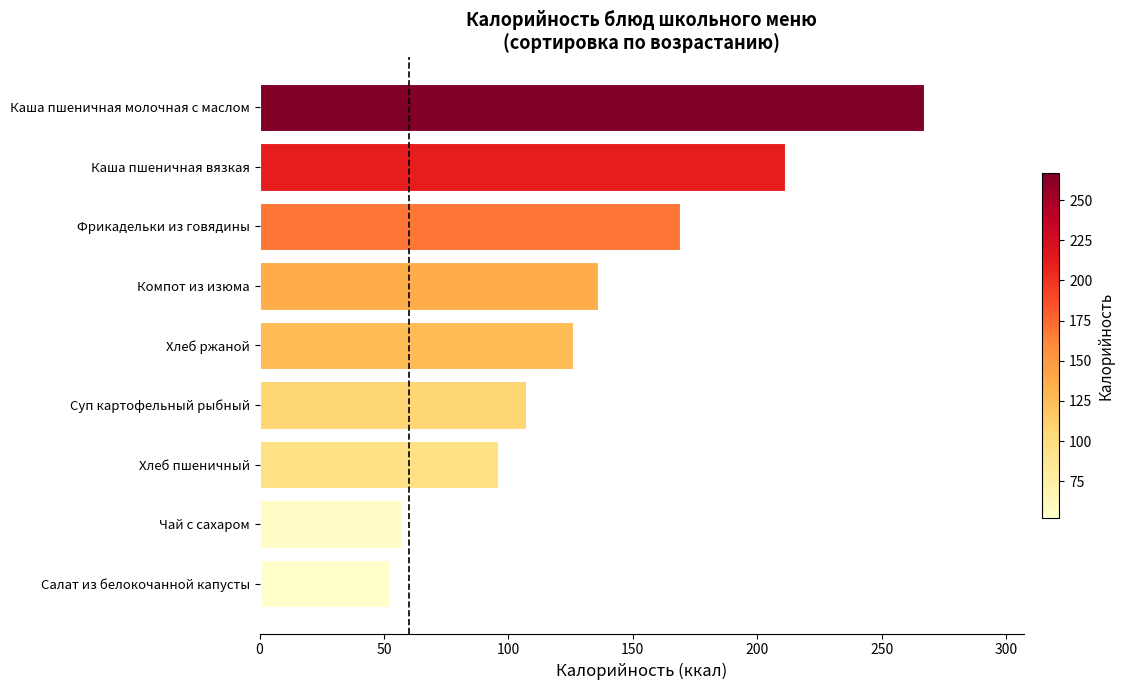

Are the bars horizontal?

Yes